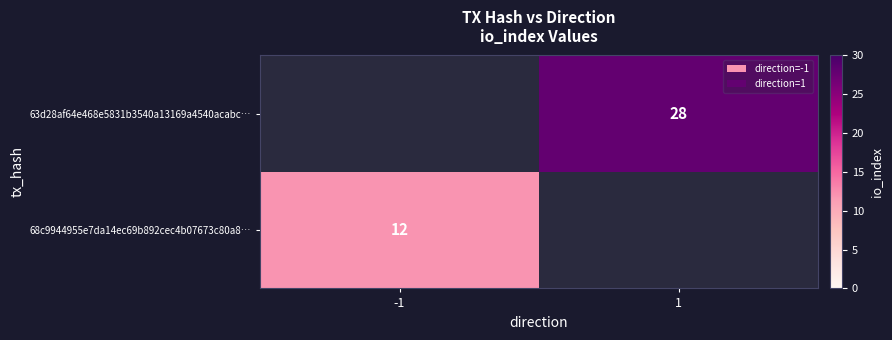

The value of 68c9944955e7da14ec69b892cec4b07673c80a8… at -1 is 12. True or false?

True